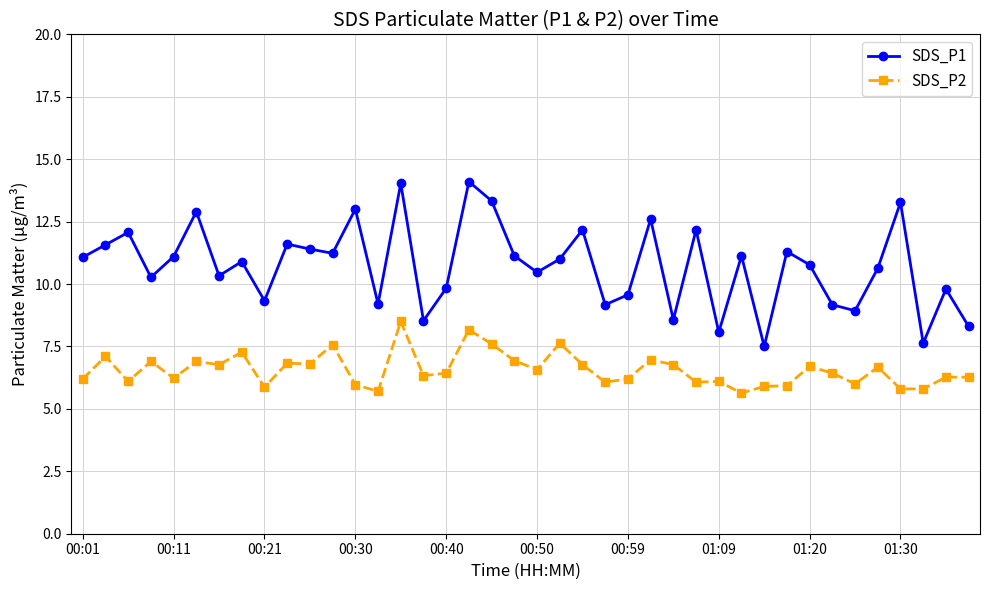

True or false: SDS_P2 and SDS_P1 intersect in this chart.

False